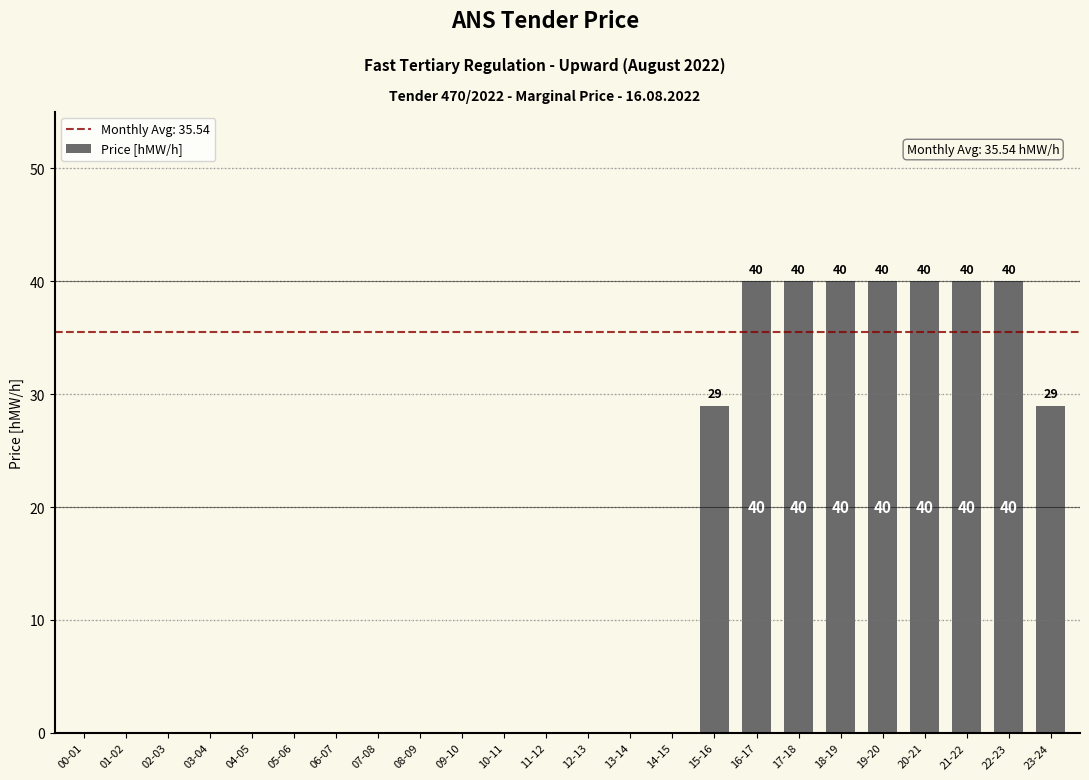

What is the maximum value shown in the chart?

40